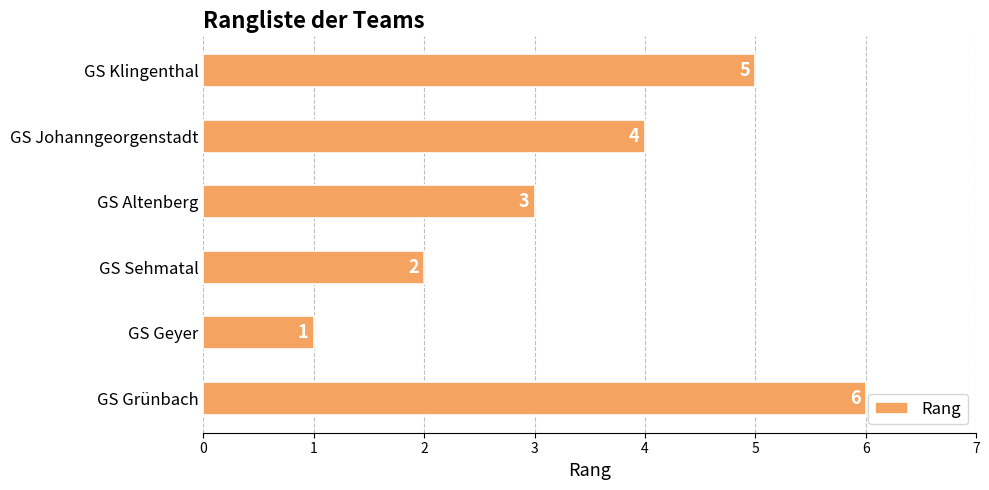

Where is the data nearest to the value 3?

GS Altenberg